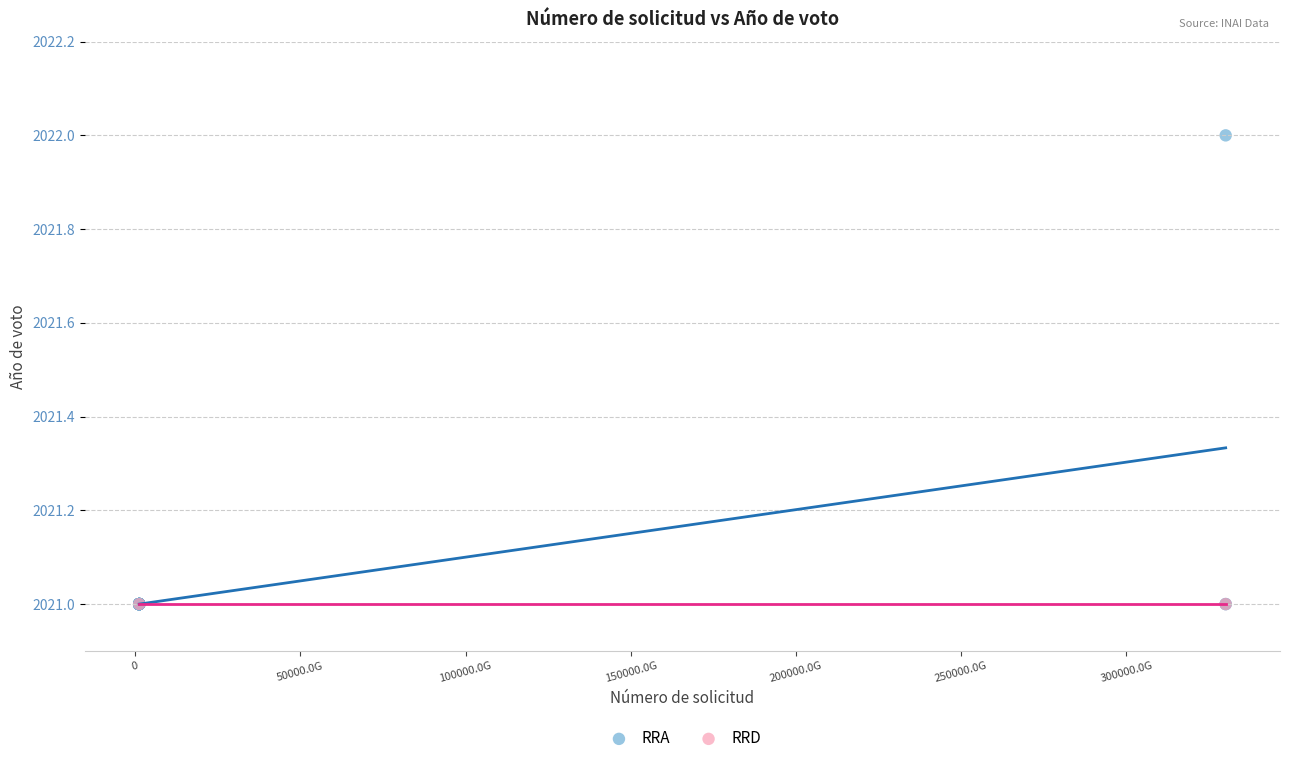

What are all the series names shown in the legend?

RRA, RRD